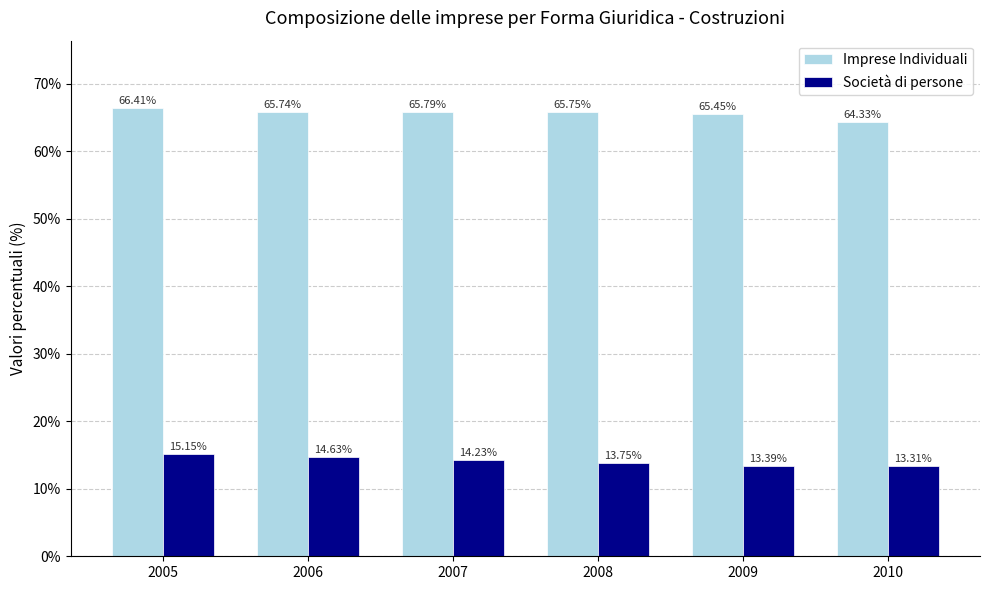

What is the value of the Società di persone bar at the 2nd from the left?

14.6